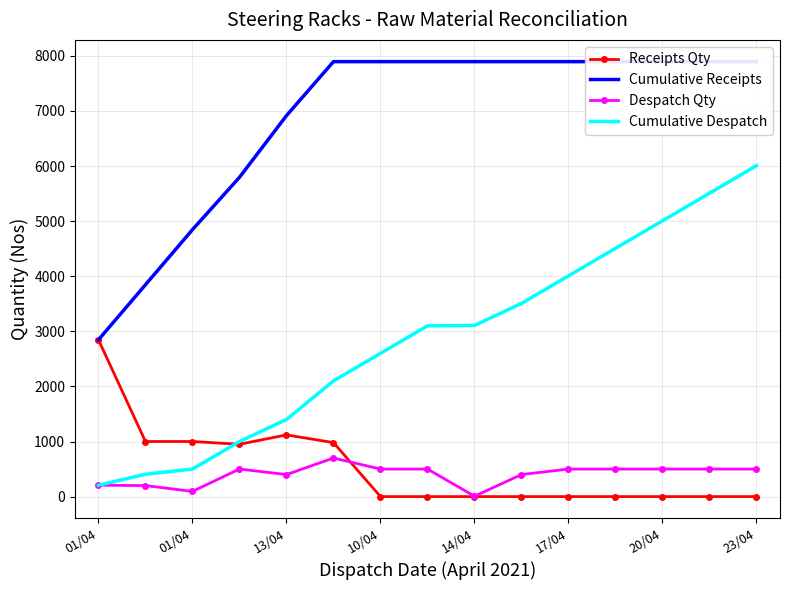

In Receipts Qty, how many points are lower than both neighbors (excluding endpoints)?

1